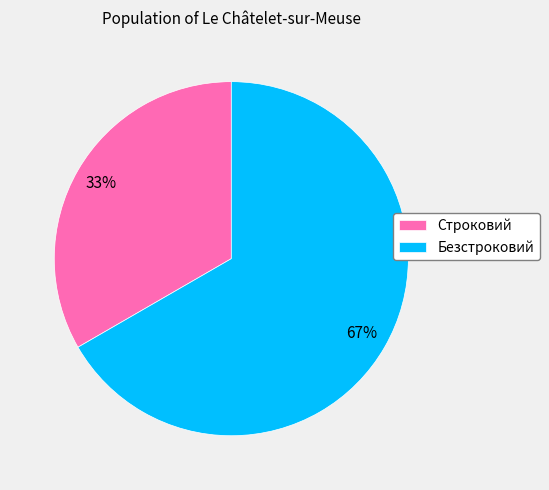

Which category has the biggest portion of the pie?

Безстроковий